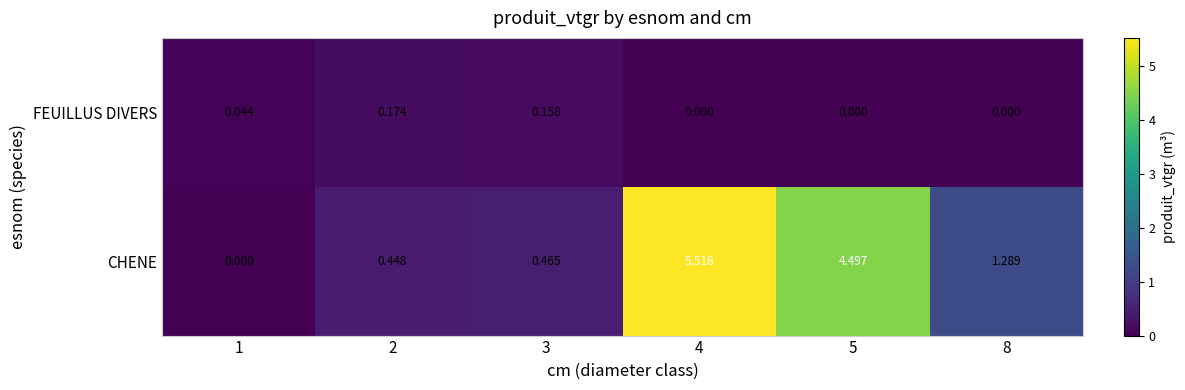

Between 5 and 8, which series saw the biggest shift?

CHENE